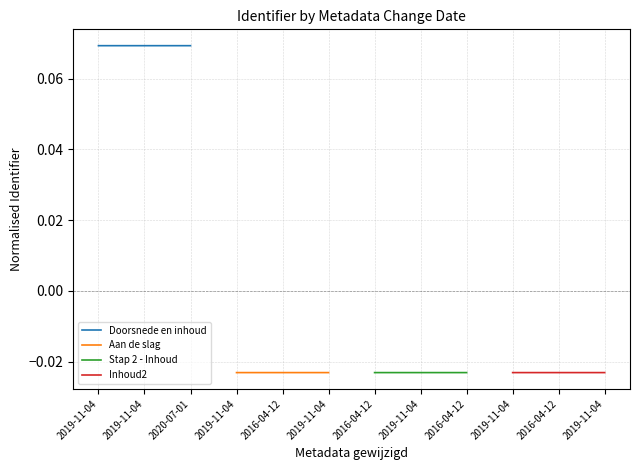

The value of Aan de slag at 2019-11-04 is -0.0. True or false?

True